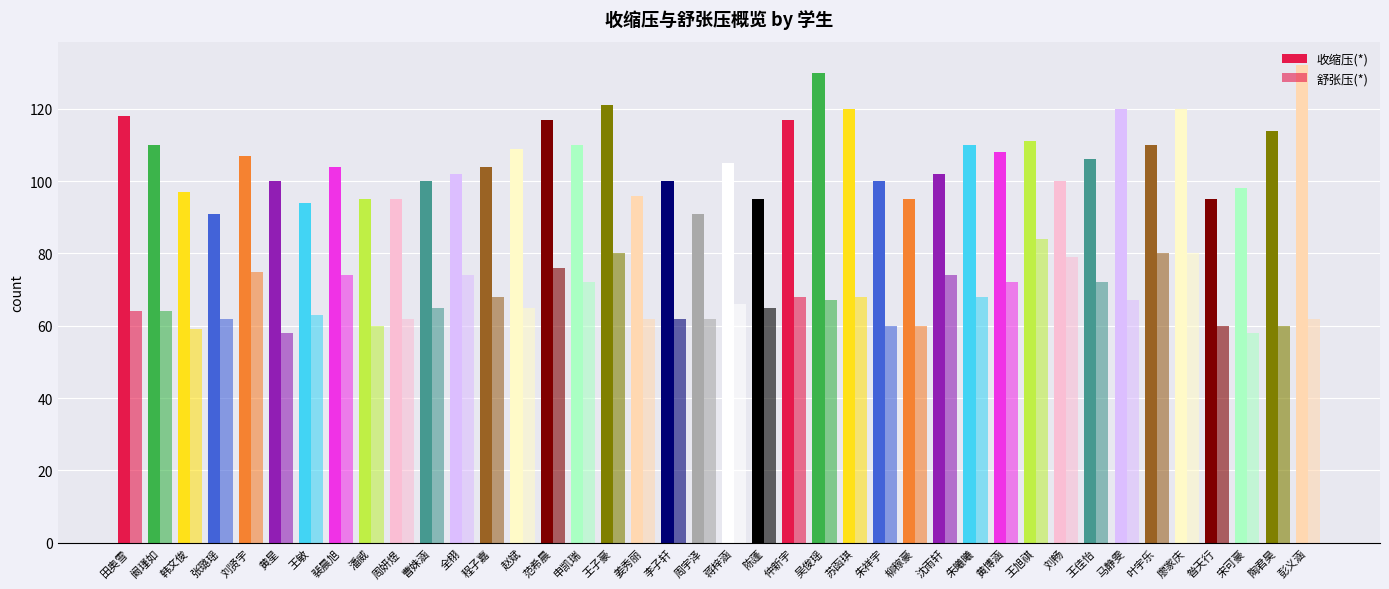

Which series changed the most between 李子轩 and 黄博涵?

舒张压(*)